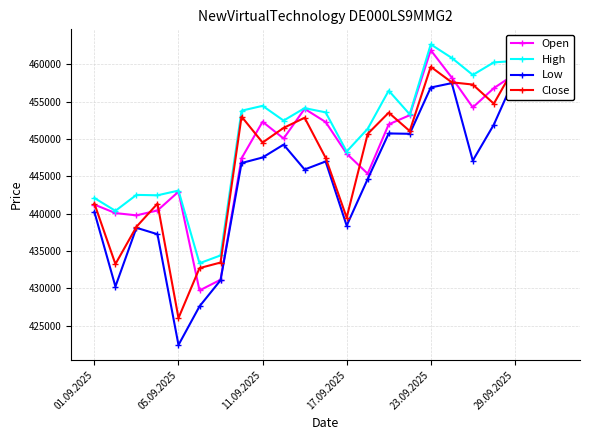

At which label does Open reach its peak?

23.09.2025